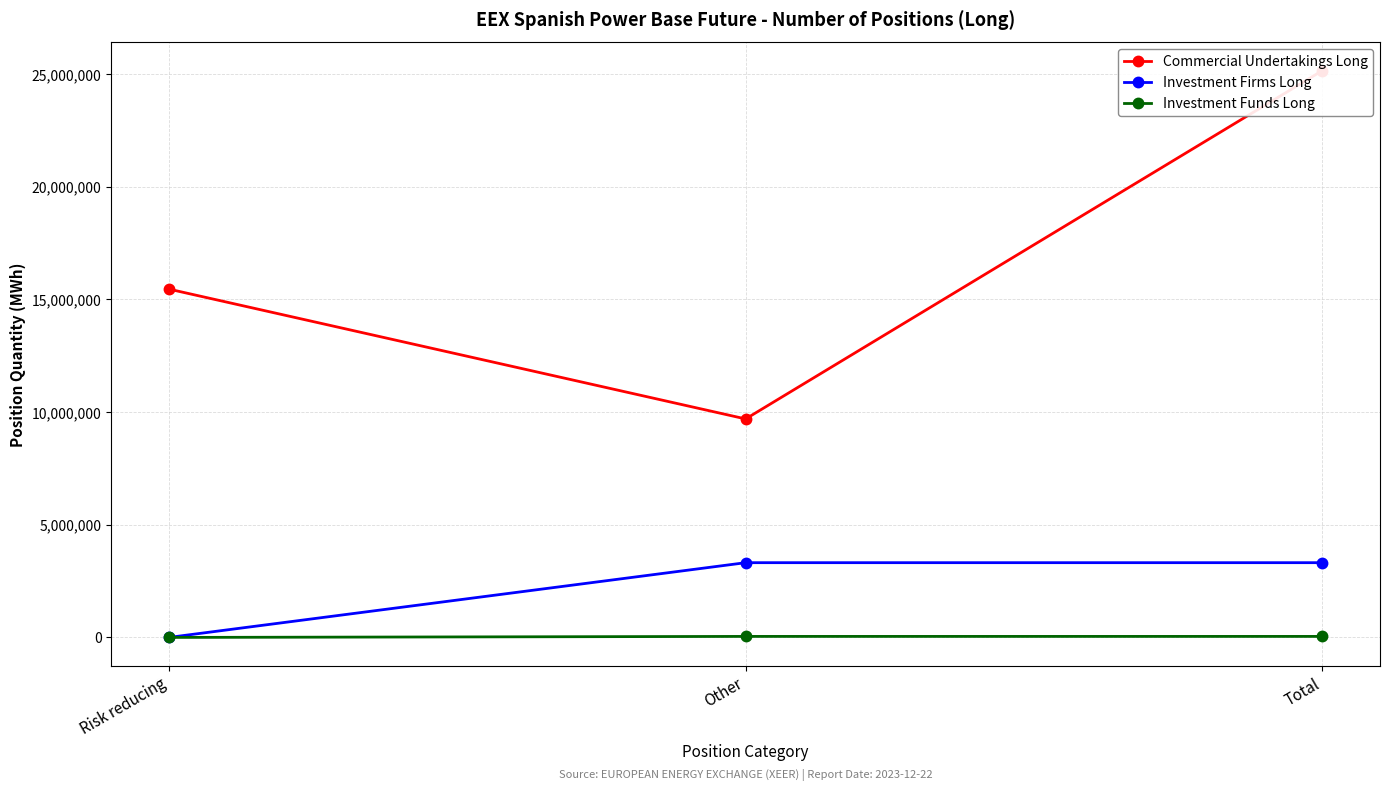

What is the total value across all series at Risk reducing?

15455651